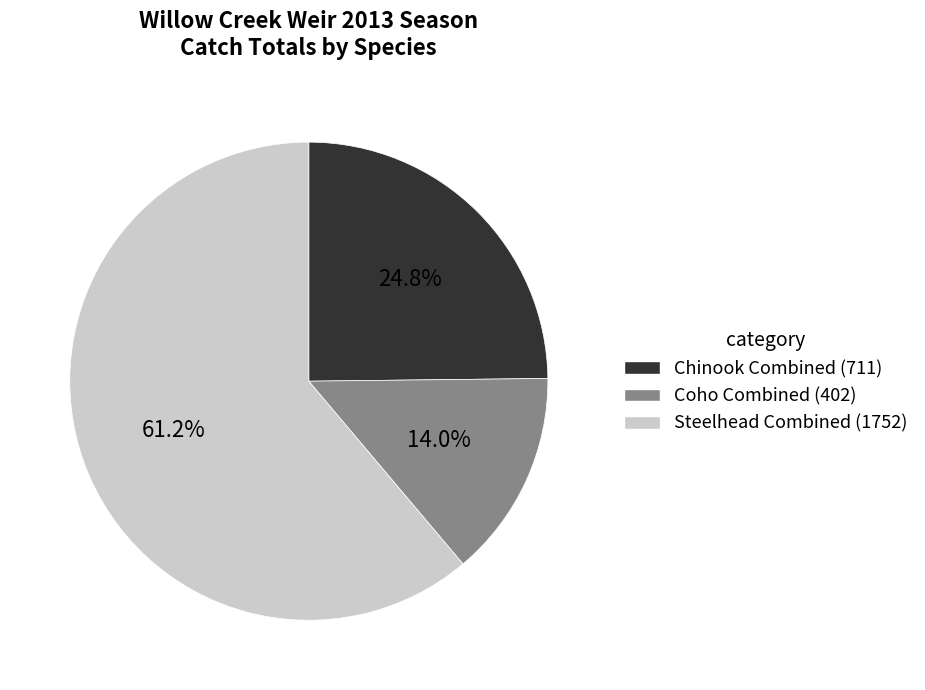

How many segments does this pie chart have?

3